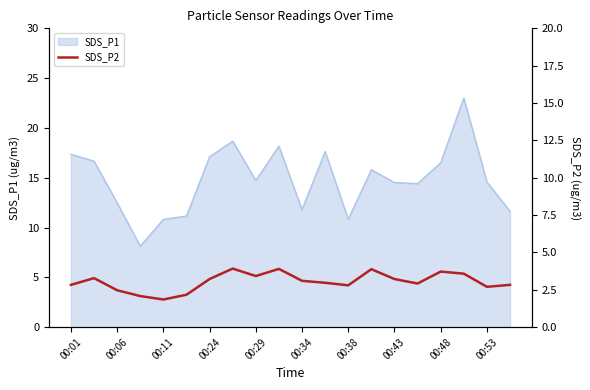

The SDS_P1 series shows 16.0 at 00:11. True or false?

False